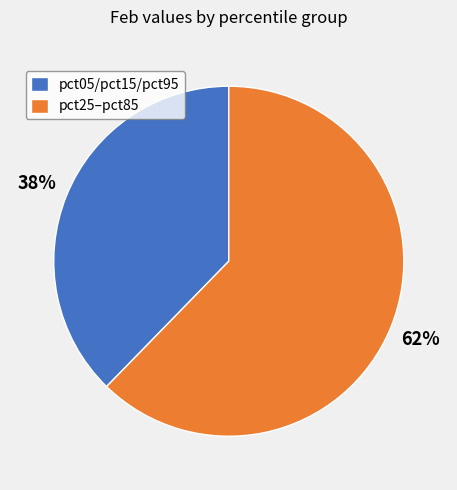

Which has a higher value, pct25–pct85 or pct05/pct15/pct95?

pct25–pct85